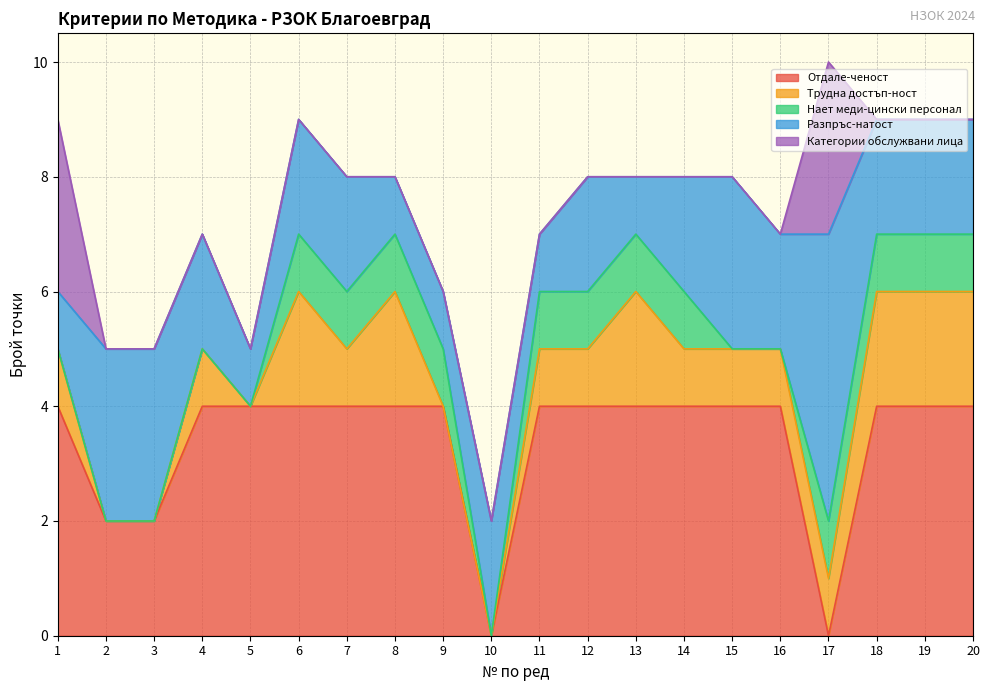

The value of Нает меди-цински персонал at 12 is 1. True or false?

True